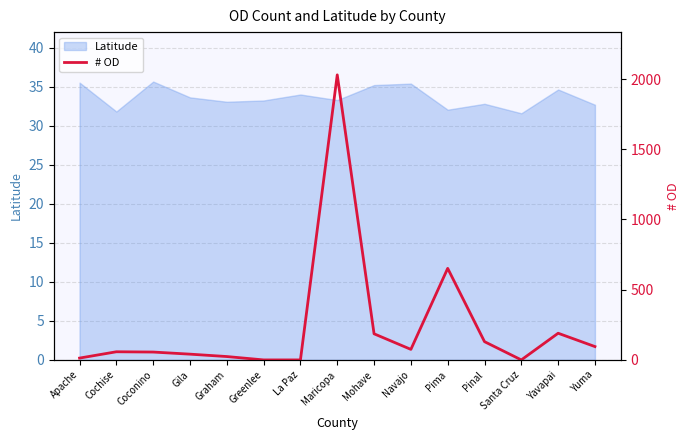

What is the maximum value shown in the chart?

2030